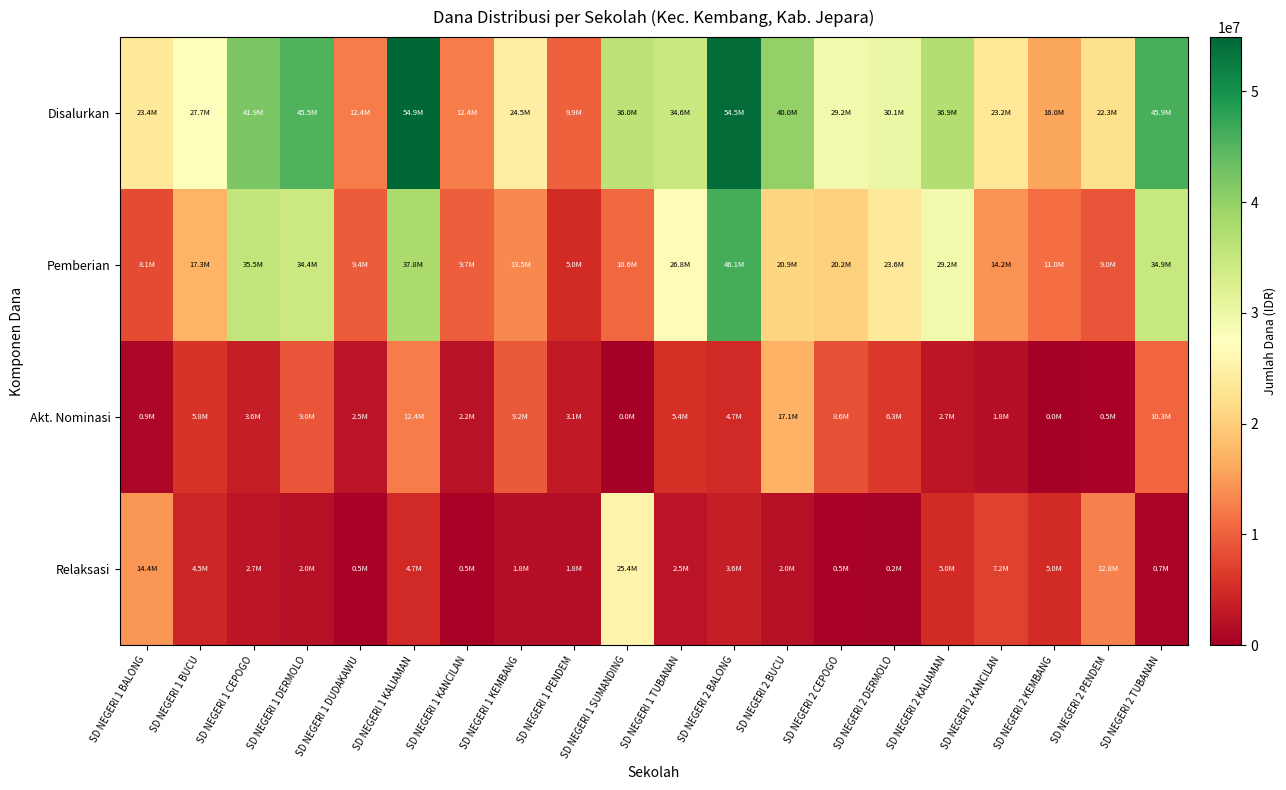

Reading right to left, list all the values displayed in this chart.

Disalurkan: SD NEGERI 2 TUBANAN=45900000	SD NEGERI 2 PENDEM=22275000	SD NEGERI 2 KEMBANG=15975000	SD NEGERI 2 KANCILAN=23175000	SD NEGERI 2 KALIAMAN=36900000	SD NEGERI 2 DERMOLO=30150000	SD NEGERI 2 CEPOGO=29250000	SD NEGERI 2 BUCU=40050000	SD NEGERI 2 BALONG=54450000	SD NEGERI 1 TUBANAN=34650000	SD NEGERI 1 SUMANDING=36000000	SD NEGERI 1 PENDEM=9900000	SD NEGERI 1 KEMBANG=24525000	SD NEGERI 1 KANCILAN=12375000	SD NEGERI 1 KALIAMAN=54900000	SD NEGERI 1 DUDAKAWU=12375000	SD NEGERI 1 DERMOLO=45450000	SD NEGERI 1 CEPOGO=41850000	SD NEGERI 1 BUCU=27675000	SD NEGERI 1 BALONG=23400000
Pemberian: SD NEGERI 2 TUBANAN=34875000	SD NEGERI 2 PENDEM=9000000	SD NEGERI 2 KEMBANG=11025000	SD NEGERI 2 KANCILAN=14175000	SD NEGERI 2 KALIAMAN=29250000	SD NEGERI 2 DERMOLO=23625000	SD NEGERI 2 CEPOGO=20250000	SD NEGERI 2 BUCU=20925000	SD NEGERI 2 BALONG=46125000	SD NEGERI 1 TUBANAN=26775000	SD NEGERI 1 SUMANDING=10575000	SD NEGERI 1 PENDEM=4950000	SD NEGERI 1 KEMBANG=13500000	SD NEGERI 1 KANCILAN=9675000	SD NEGERI 1 KALIAMAN=37800000	SD NEGERI 1 DUDAKAWU=9450000	SD NEGERI 1 DERMOLO=34425000	SD NEGERI 1 CEPOGO=35550000	SD NEGERI 1 BUCU=17325000	SD NEGERI 1 BALONG=8100000
Akt. Nominasi: SD NEGERI 2 TUBANAN=10350000	SD NEGERI 2 PENDEM=450000	SD NEGERI 2 KEMBANG=0	SD NEGERI 2 KANCILAN=1800000	SD NEGERI 2 KALIAMAN=2700000	SD NEGERI 2 DERMOLO=6300000	SD NEGERI 2 CEPOGO=8550000	SD NEGERI 2 BUCU=17100000	SD NEGERI 2 BALONG=4725000	SD NEGERI 1 TUBANAN=5400000	SD NEGERI 1 SUMANDING=0	SD NEGERI 1 PENDEM=3150000	SD NEGERI 1 KEMBANG=9225000	SD NEGERI 1 KANCILAN=2250000	SD NEGERI 1 KALIAMAN=12375000	SD NEGERI 1 DUDAKAWU=2475000	SD NEGERI 1 DERMOLO=9000000	SD NEGERI 1 CEPOGO=3600000	SD NEGERI 1 BUCU=5850000	SD NEGERI 1 BALONG=900000
Relaksasi: SD NEGERI 2 TUBANAN=675000	SD NEGERI 2 PENDEM=12825000	SD NEGERI 2 KEMBANG=4950000	SD NEGERI 2 KANCILAN=7200000	SD NEGERI 2 KALIAMAN=4950000	SD NEGERI 2 DERMOLO=225000	SD NEGERI 2 CEPOGO=450000	SD NEGERI 2 BUCU=2025000	SD NEGERI 2 BALONG=3600000	SD NEGERI 1 TUBANAN=2475000	SD NEGERI 1 SUMANDING=25425000	SD NEGERI 1 PENDEM=1800000	SD NEGERI 1 KEMBANG=1800000	SD NEGERI 1 KANCILAN=450000	SD NEGERI 1 KALIAMAN=4725000	SD NEGERI 1 DUDAKAWU=450000	SD NEGERI 1 DERMOLO=2025000	SD NEGERI 1 CEPOGO=2700000	SD NEGERI 1 BUCU=4500000	SD NEGERI 1 BALONG=14400000